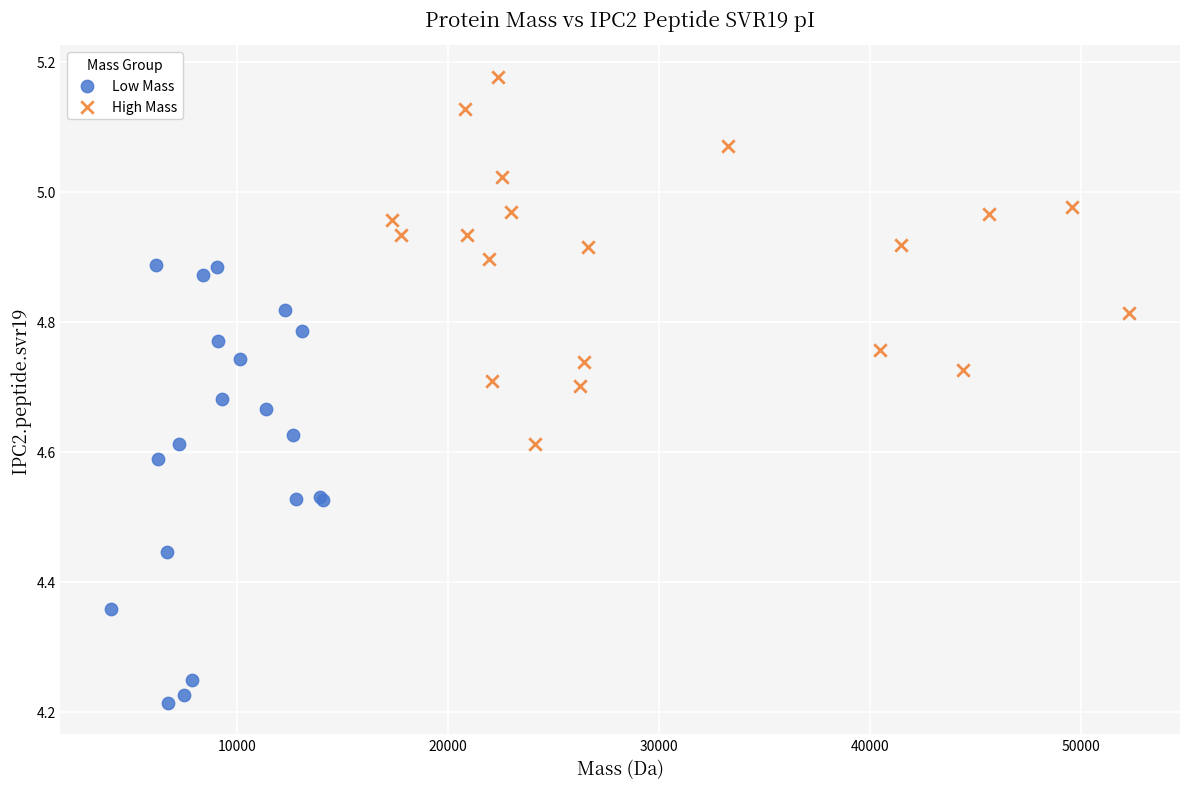

Which series reaches the maximum Y coordinate?

High Mass